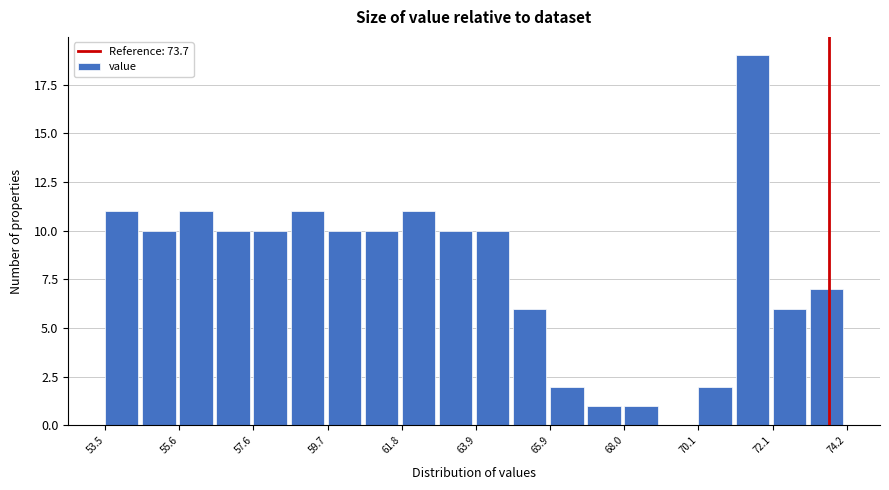

Read against the x-axis, roughly where is the centre of the tallest bar?

71.5